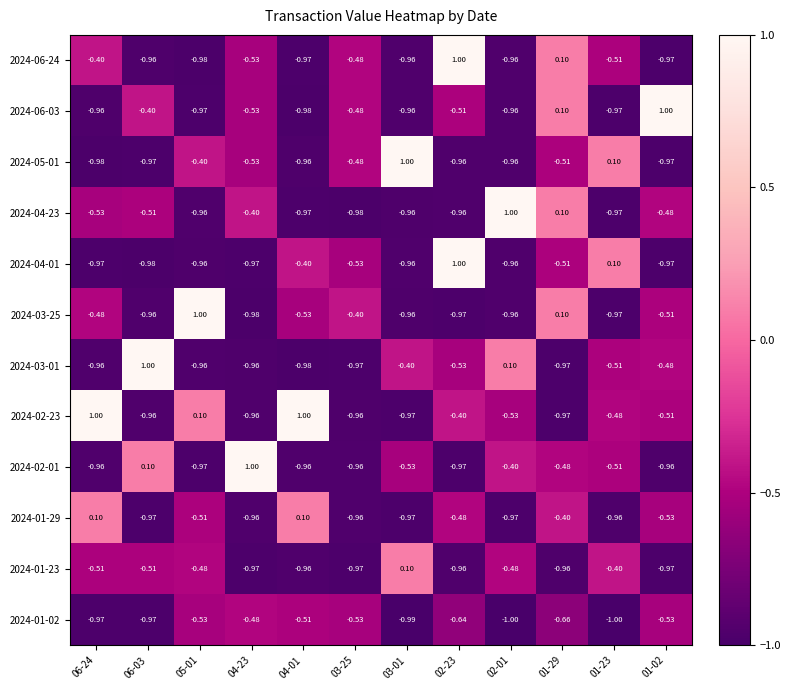

Is the value of 2024-04-01 at 01-02 greater than the value of 2024-03-25 at 05-01?

No